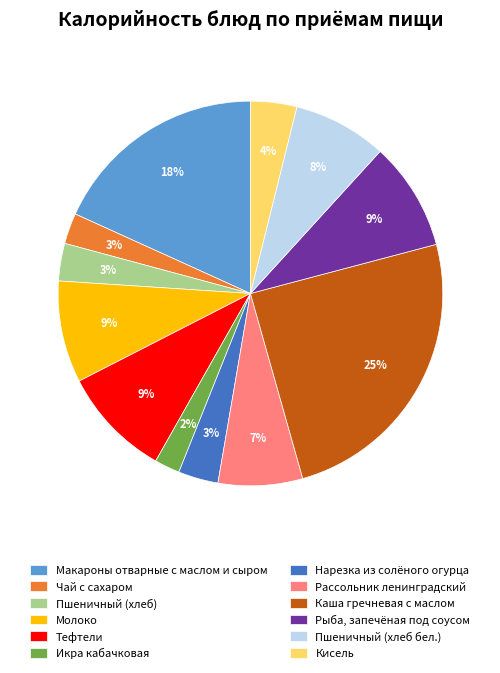

Does Молоко account for over 50% of the chart?

No